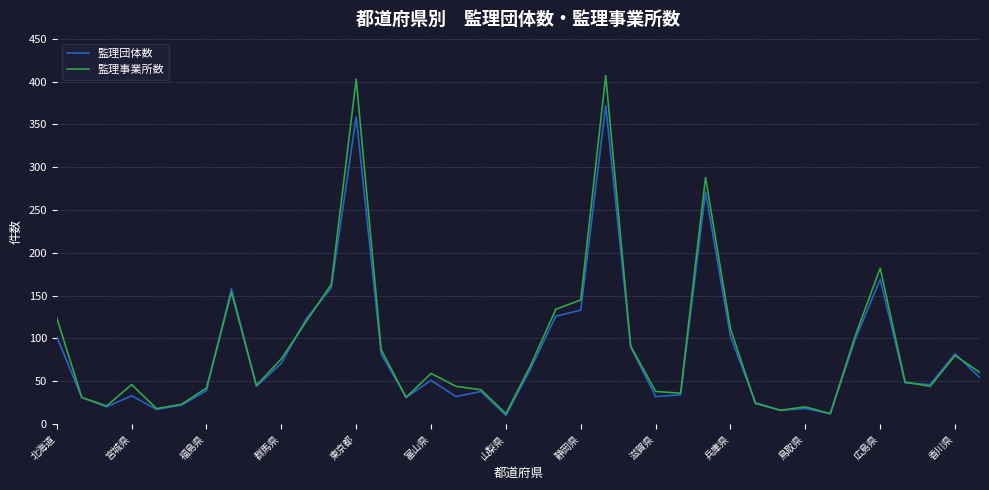

What is the greatest value displayed?

407